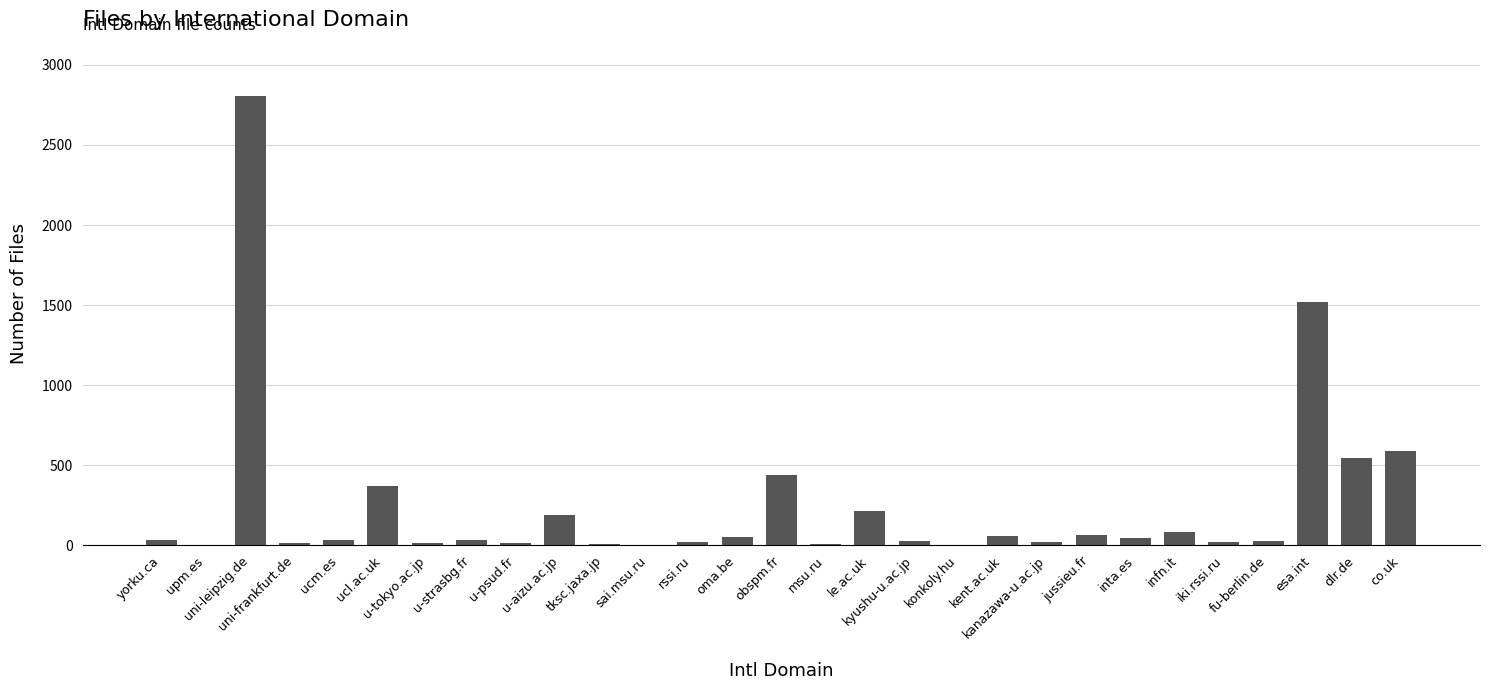

Count the number of data series in this chart.

1